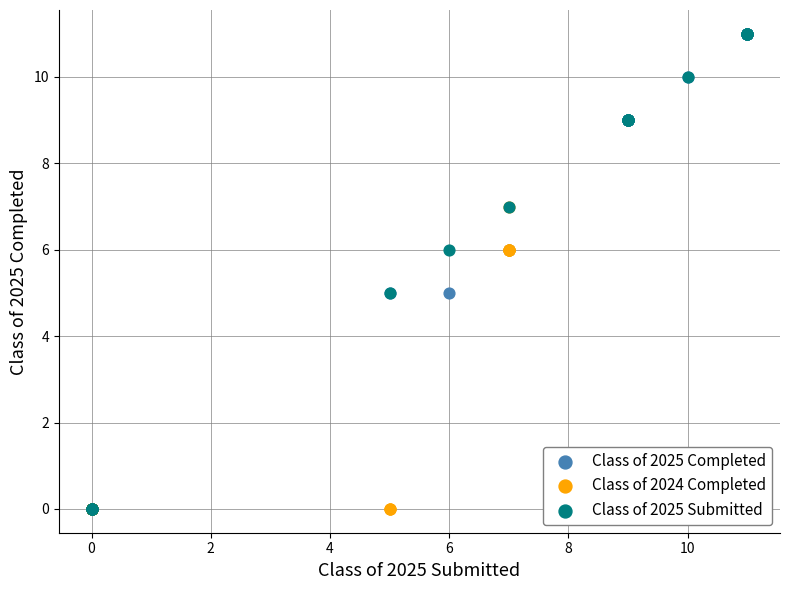

What are all the series names shown in the legend?

Class of 2025 Completed, Class of 2024 Completed, Class of 2025 Submitted